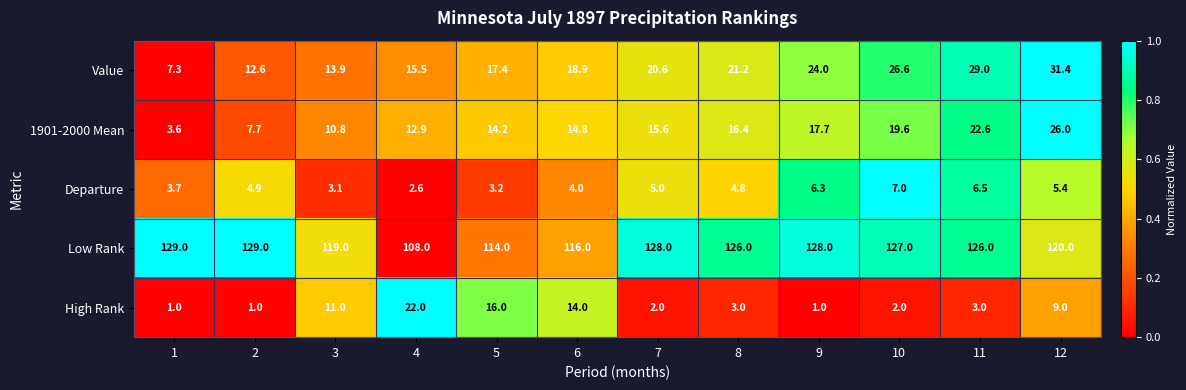

How many data points in Value are above 20?

6